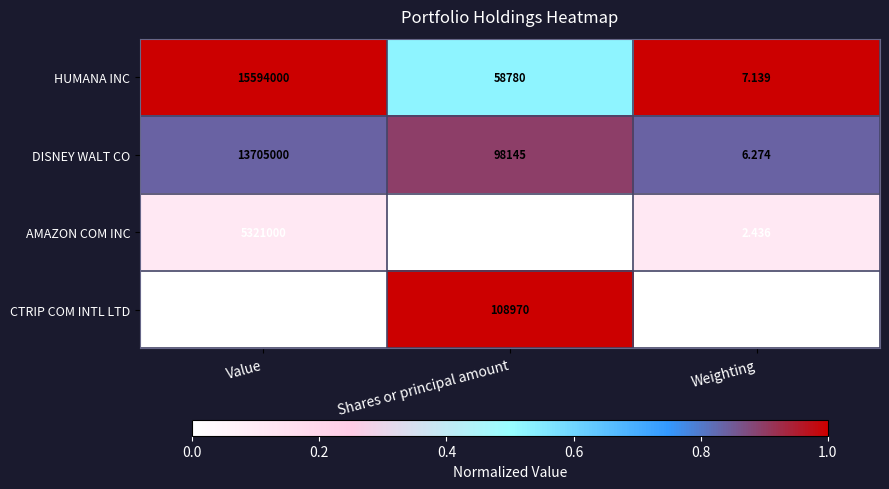

Rank the series by their maximum value, from lowest to highest.

CTRIP COM INTL LTD, AMAZON COM INC, DISNEY WALT CO, HUMANA INC